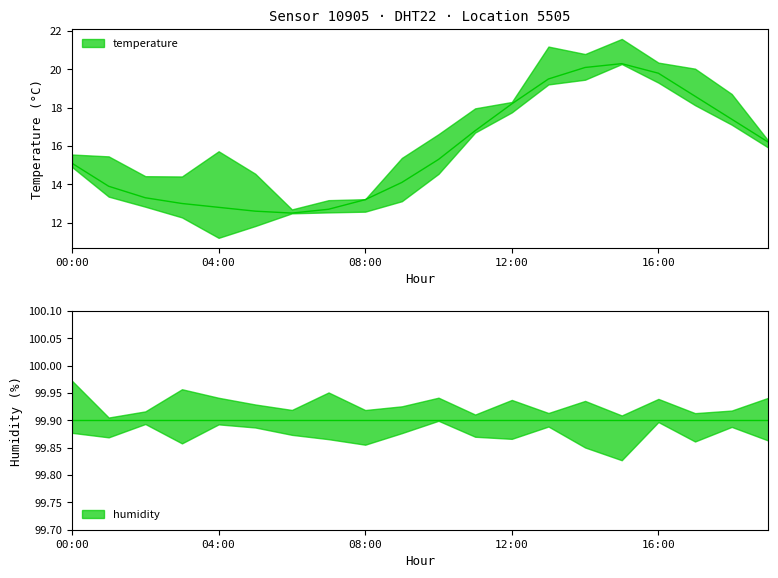

How many interior local peaks (higher than both neighbors) does the data have?

1